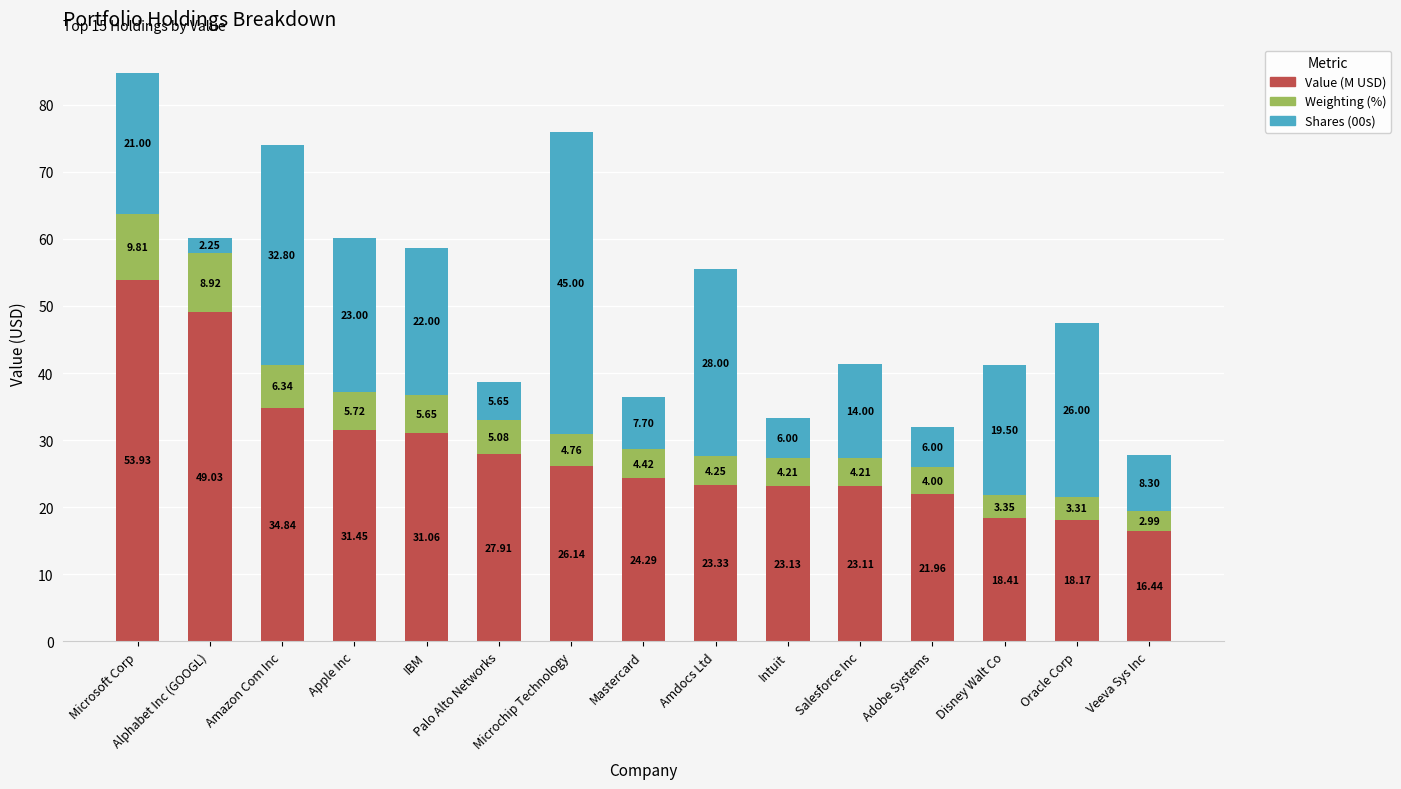

What is the difference between the maximum and minimum values in the Value (M USD) series?

37.5